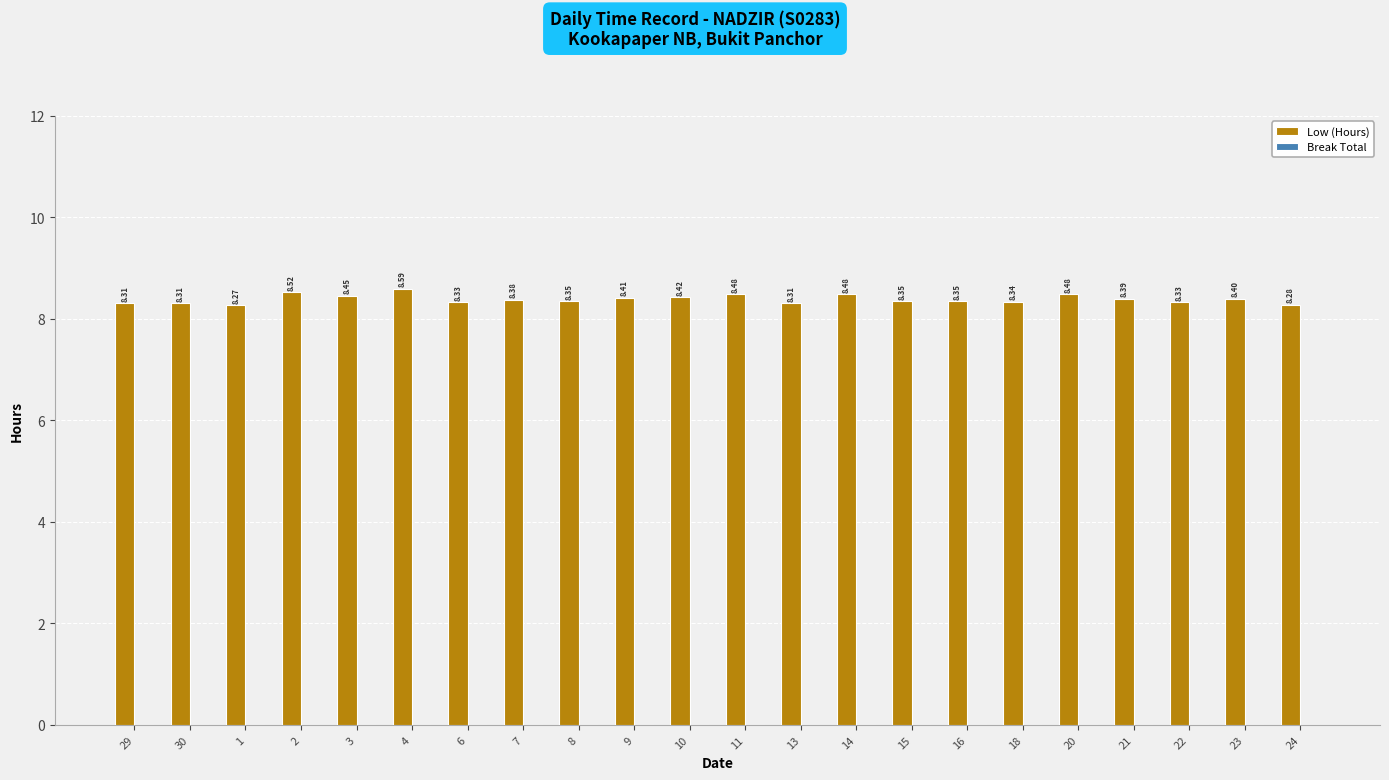

Between 4 and 20, which is larger?

4